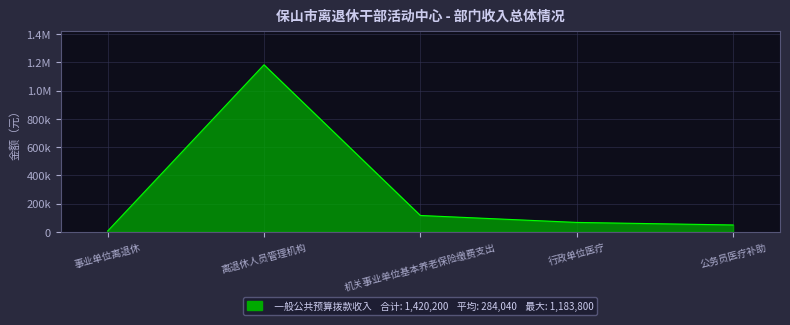

Does the chart have visible grid lines?

Yes